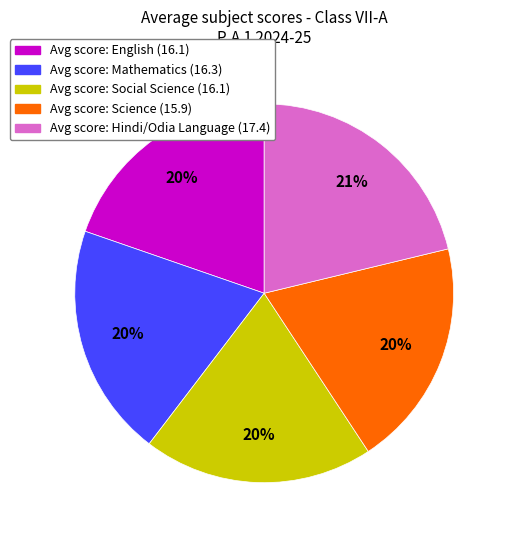

The Avg score: Hindi/Odia Language (17.4) slice represents 7% of the pie. True or false?

False